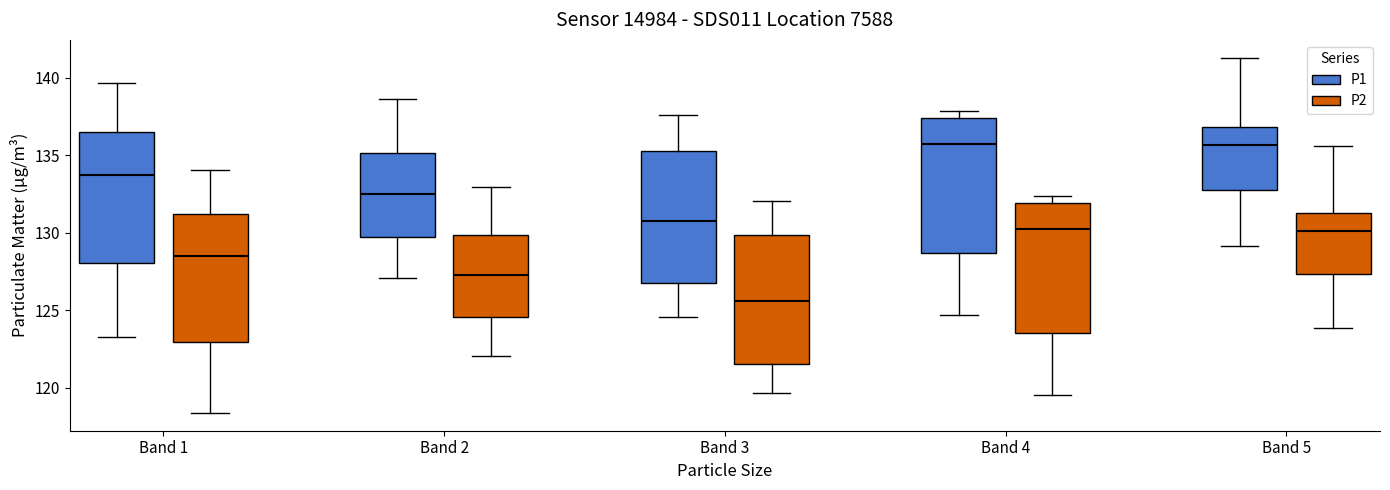

Reading left to right, transcribe this box plot: for each box, give where its median line is, the range the box spans, and where its two whiskers end, as read against the y-axis. The values are not printed on the chart, so give them approximately, as read against the axis.

Band 1 (P1): median 133.5, box 128.0 to 136.5, whiskers 123.5 to 139.5
Band 1 (P2): median 128.5, box 123.0 to 131.0, whiskers 118.5 to 134.0
Band 2 (P1): median 132.5, box 129.5 to 135.0, whiskers 127.0 to 138.5
Band 2 (P2): median 127.5, box 124.5 to 130.0, whiskers 122.0 to 133.0
Band 3 (P1): median 131.0, box 127.0 to 135.5, whiskers 124.5 to 137.5
Band 3 (P2): median 125.5, box 121.5 to 130.0, whiskers 119.5 to 132.0
Band 4 (P1): median 135.5, box 128.5 to 137.5, whiskers 124.5 to 138.0
Band 4 (P2): median 130.0, box 123.5 to 132.0, whiskers 119.5 to 132.5
Band 5 (P1): median 135.5, box 133.0 to 137.0, whiskers 129.0 to 141.5
Band 5 (P2): median 130.0, box 127.5 to 131.0, whiskers 124.0 to 135.5